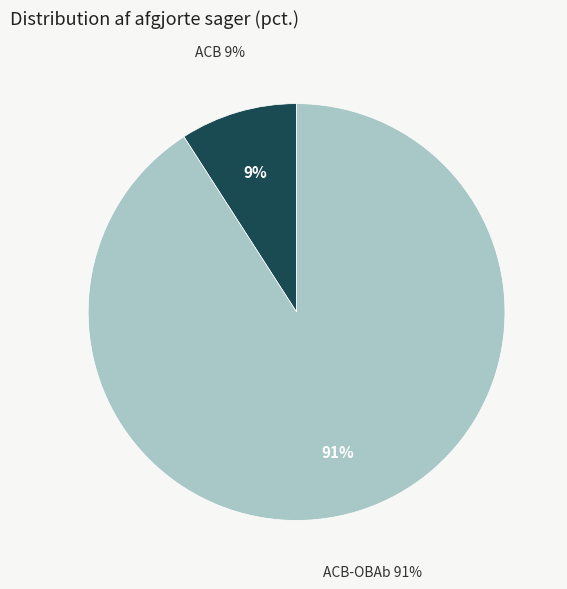

Between ACB-OBAb and ACB, which is larger?

ACB-OBAb